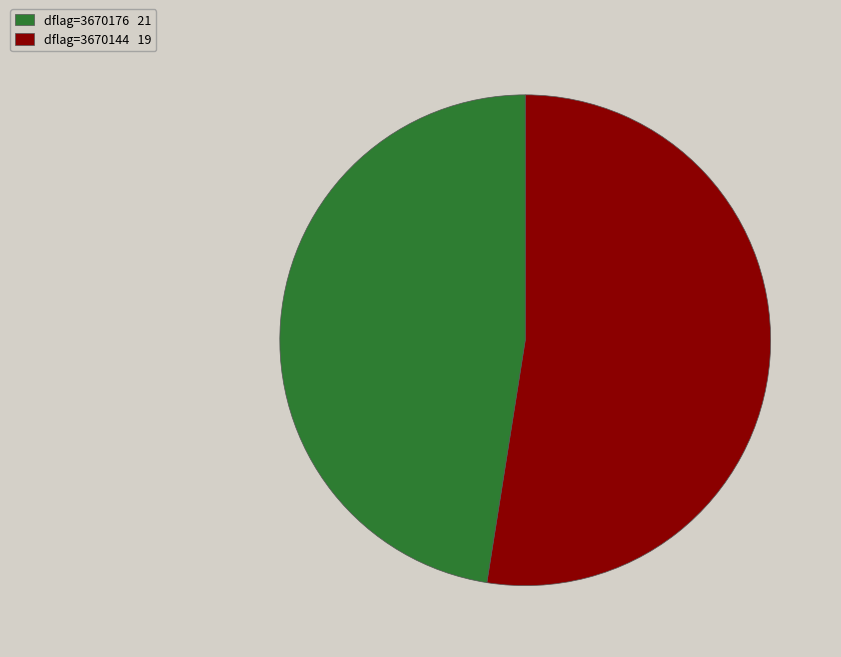

Rank the categories by value from highest to lowest.

dflag=3670176 21, dflag=3670144 19